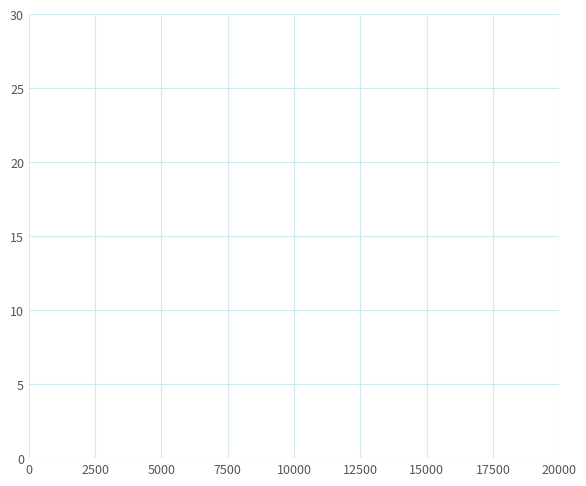

Does the chart have visible grid lines?

Yes